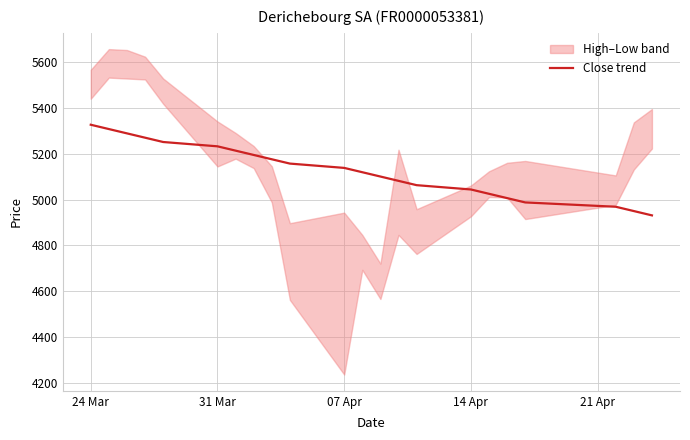

What is the label of the 3rd point from the left?

07 Apr